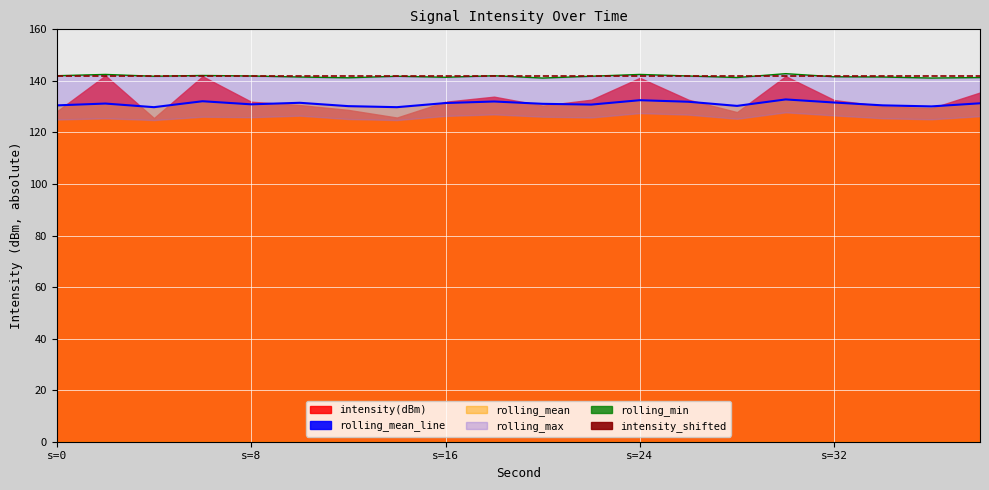

How many values exceed -131?

9